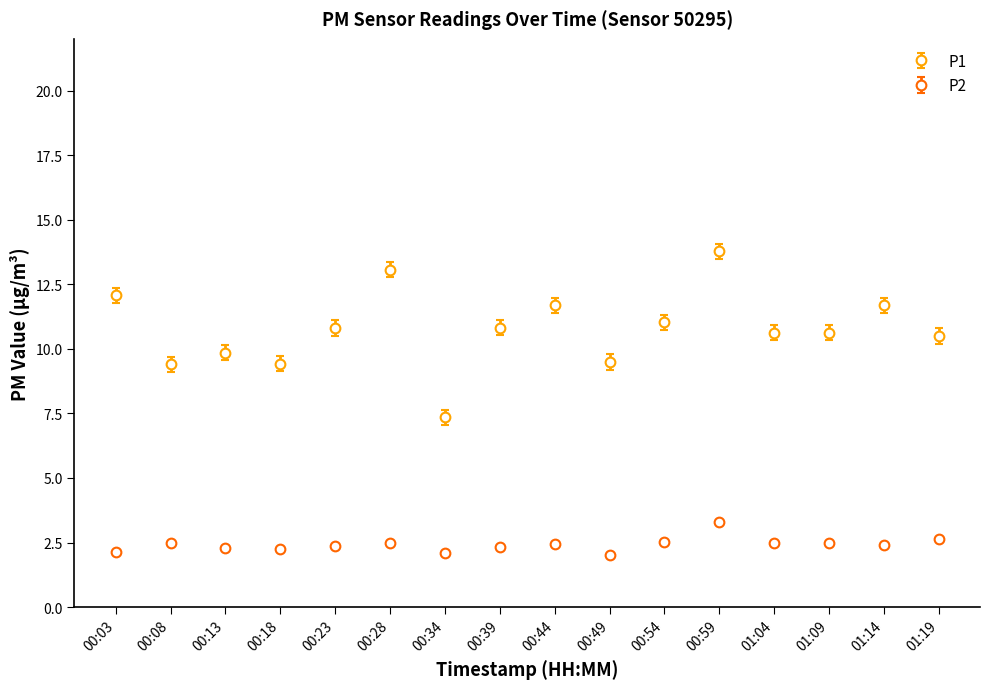

Which series has the largest range (max minus min)?

P1